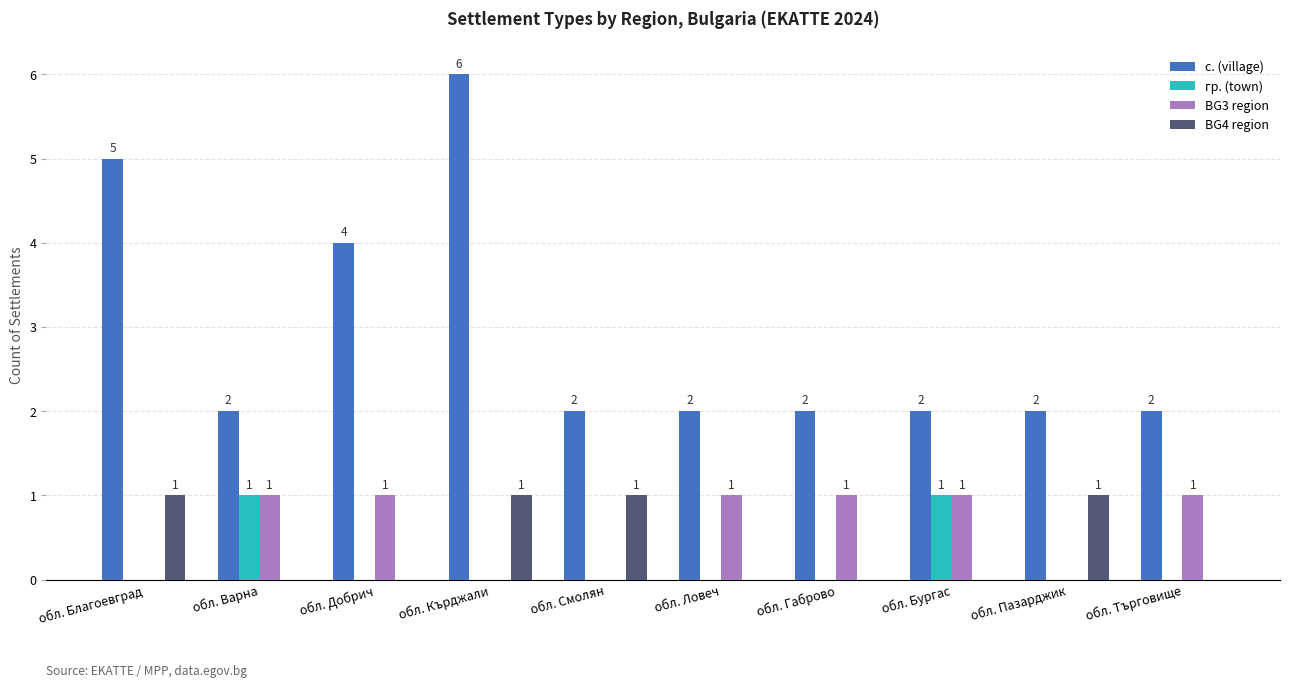

How many BG4 region values are between 0 and 1?

10